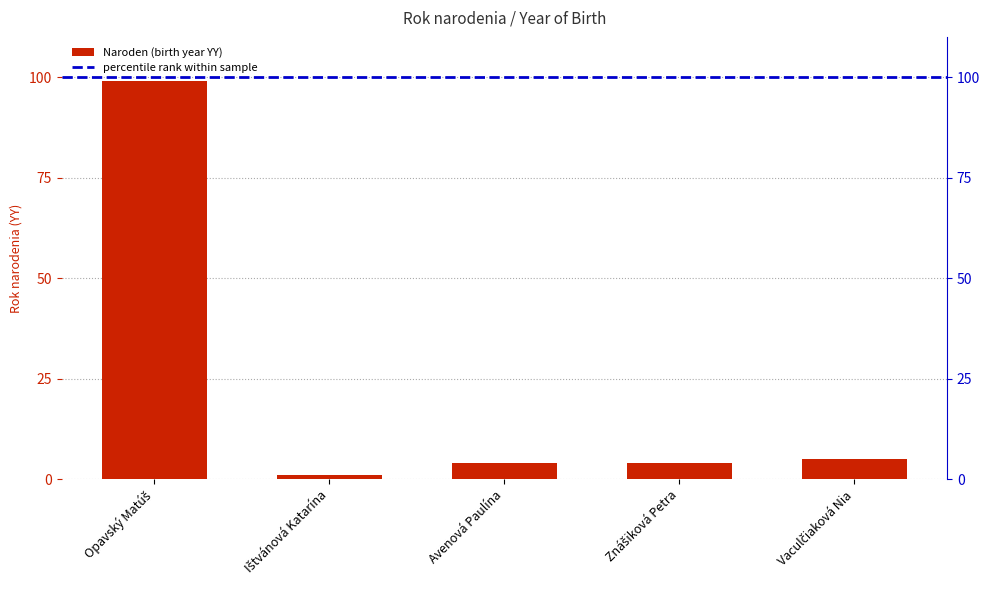

What is the value of the 5th bar from the left?

5